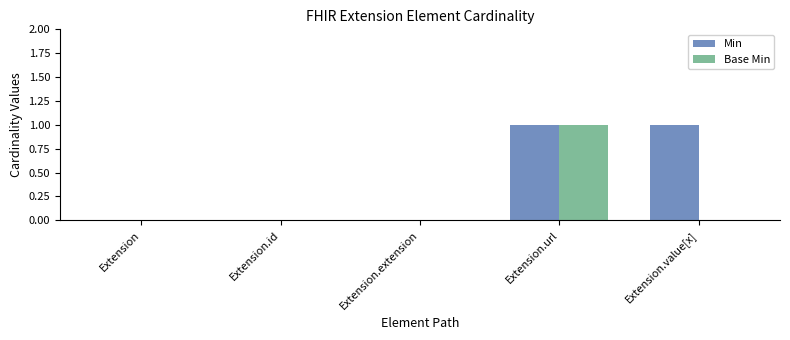

How many categories are shown in the chart?

5